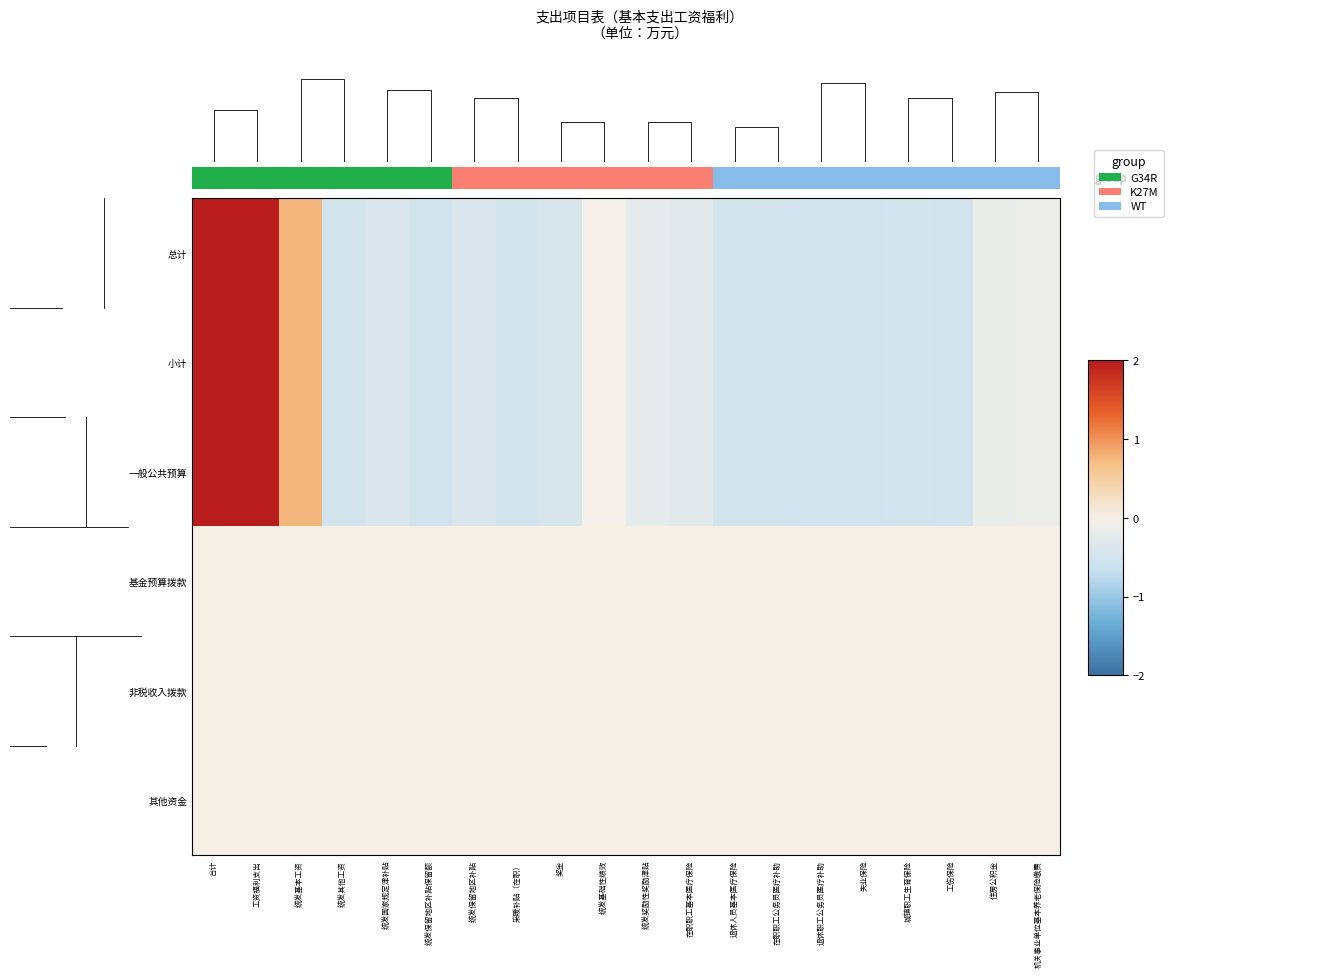

At 失业保险, list the series in order from smallest to largest.

总计, 小计, 一般公共预算, 基金预算拨款, 非税收入拨款, 其他资金